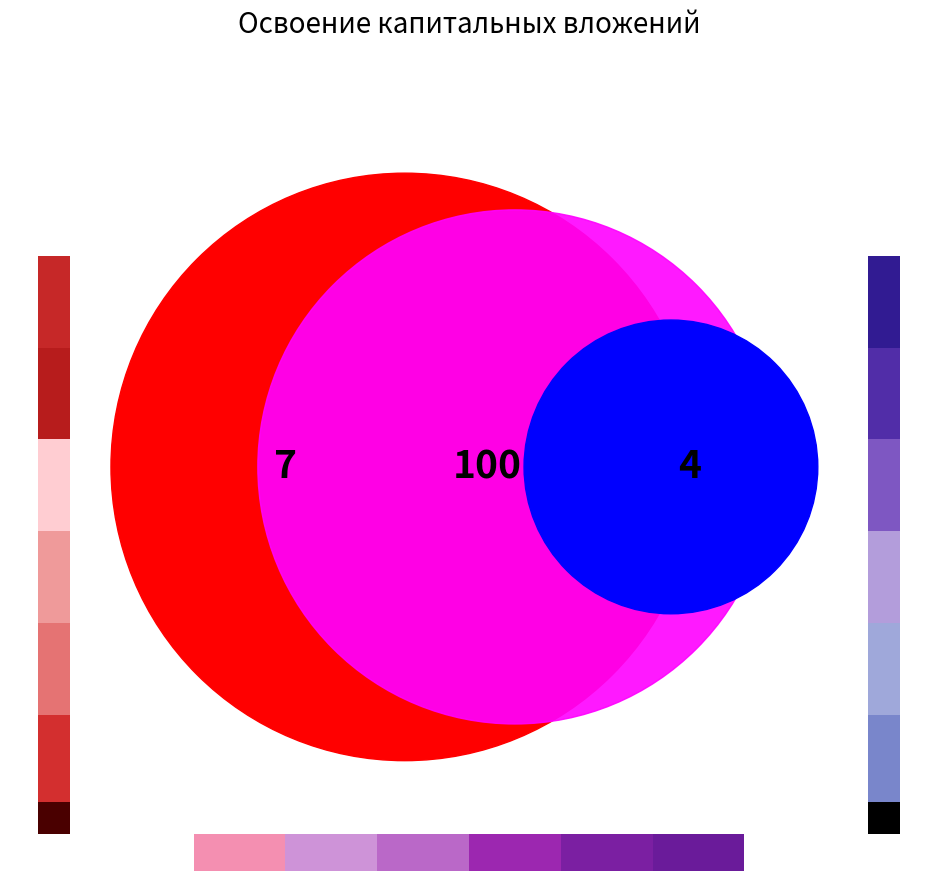

How many segments does this pie chart have?

4